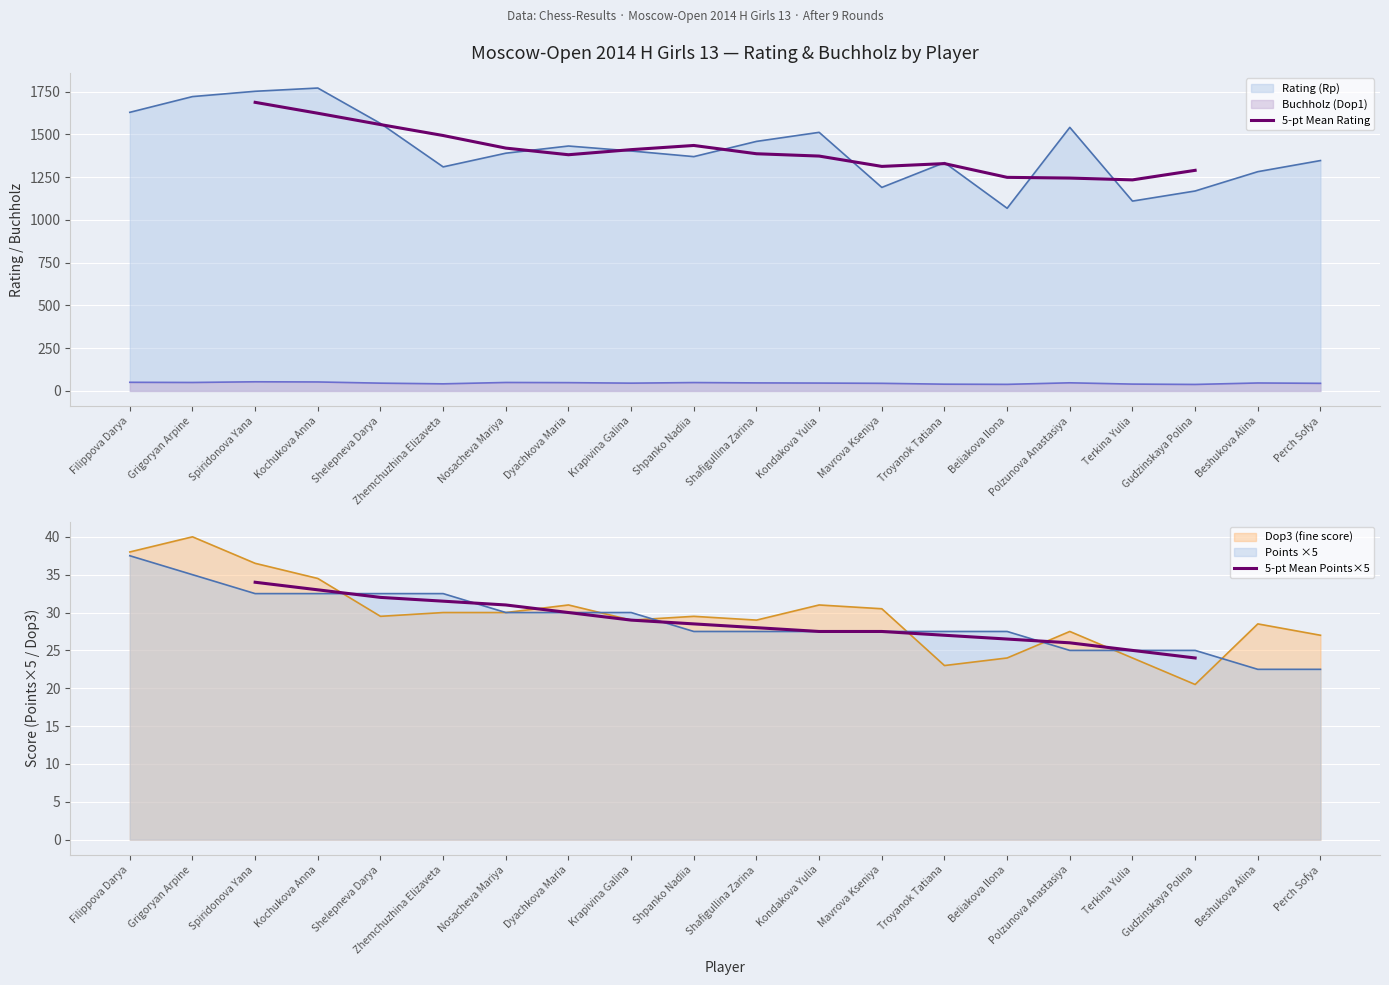

True or false: 5-pt Mean Rating has a value of 2009.1 at Beliakova Ilona.

False